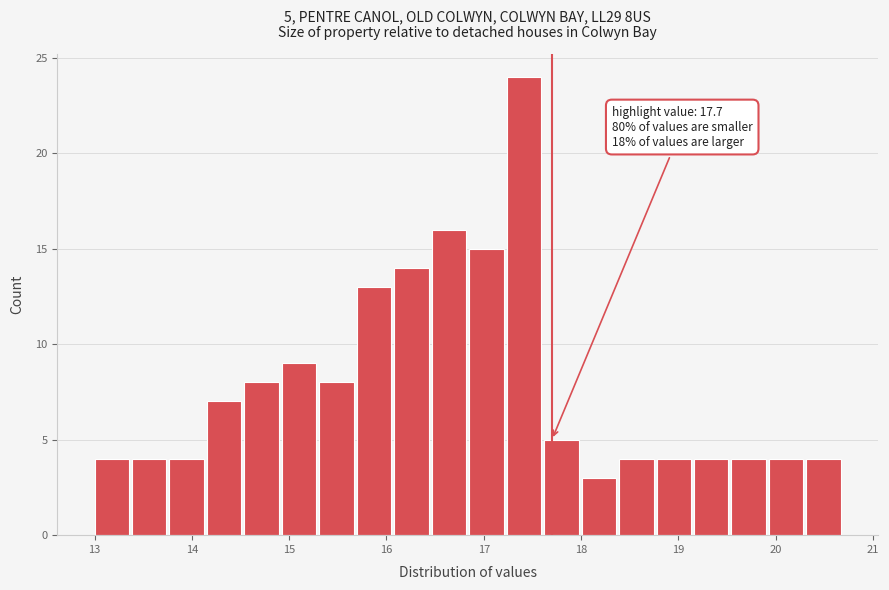

Around what value on the x-axis is the tallest bar? Give the approximate position of its centre, as read against the axis.

17.4